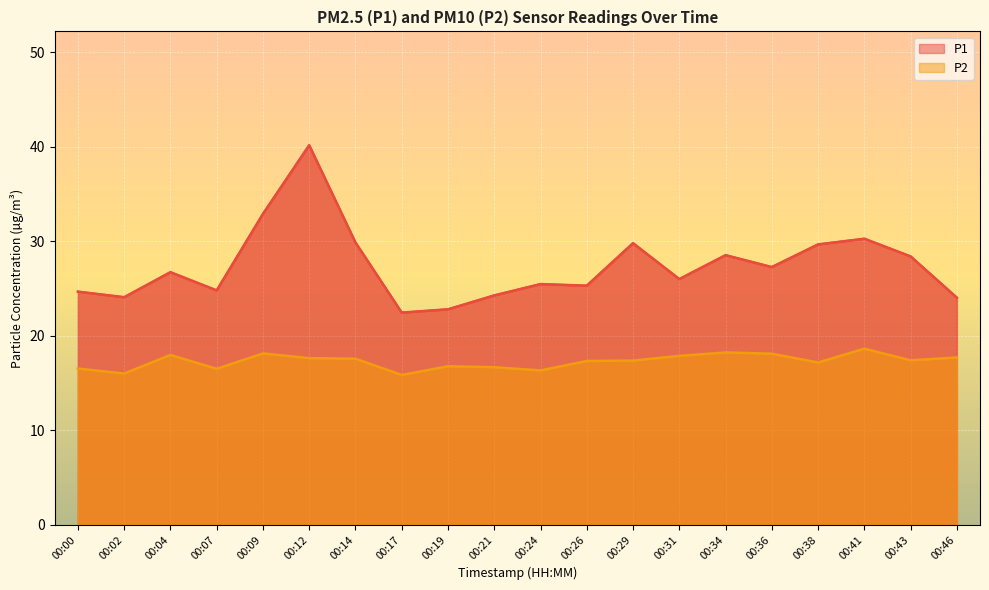

What are all the series names shown in the legend?

P1, P2